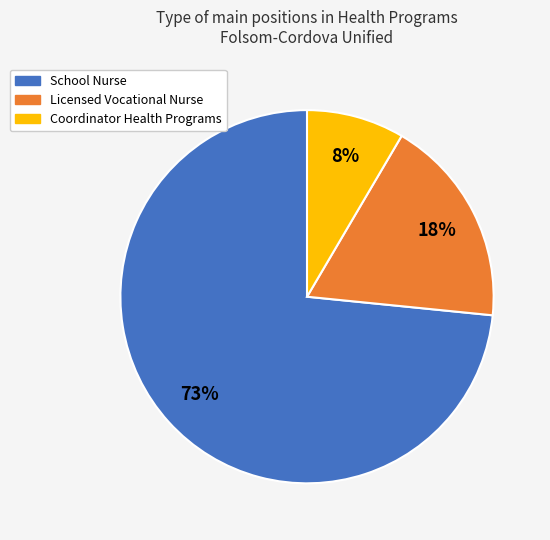

To the nearest percent, what is the average slice percentage?

33%